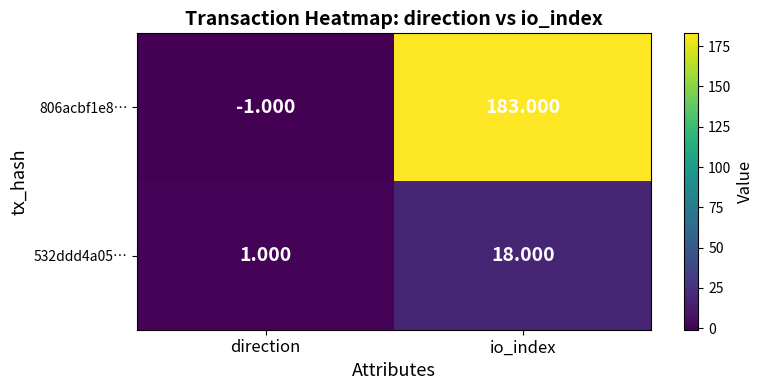

At which category is the sum across all series the highest?

io_index